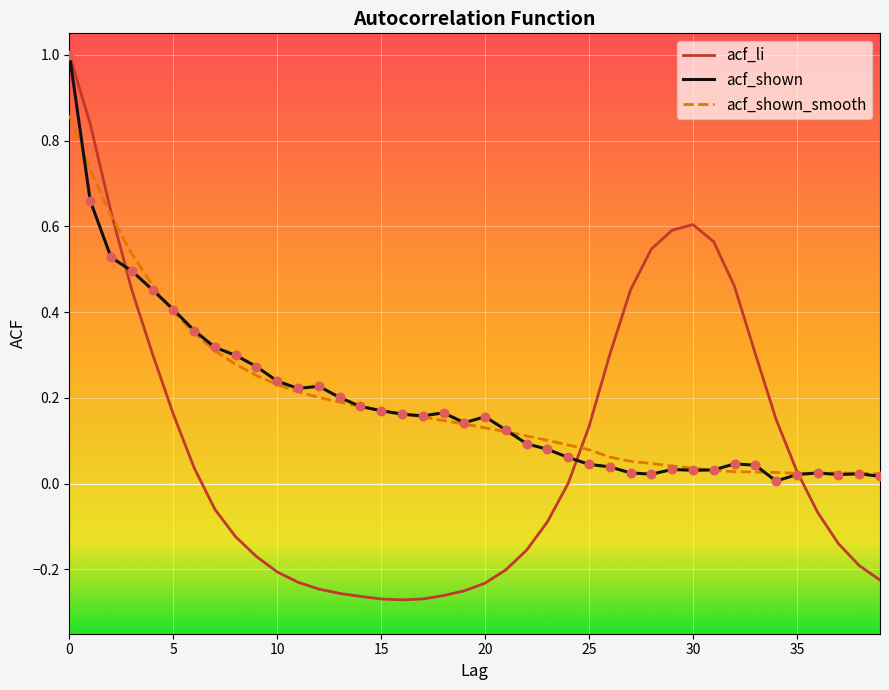

What is the greatest value displayed?

1.0